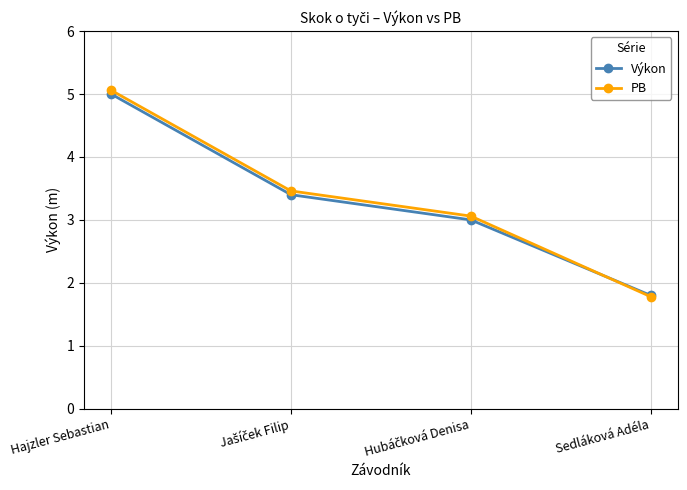

Which category has the lowest value in the PB series?

Sedláková Adéla